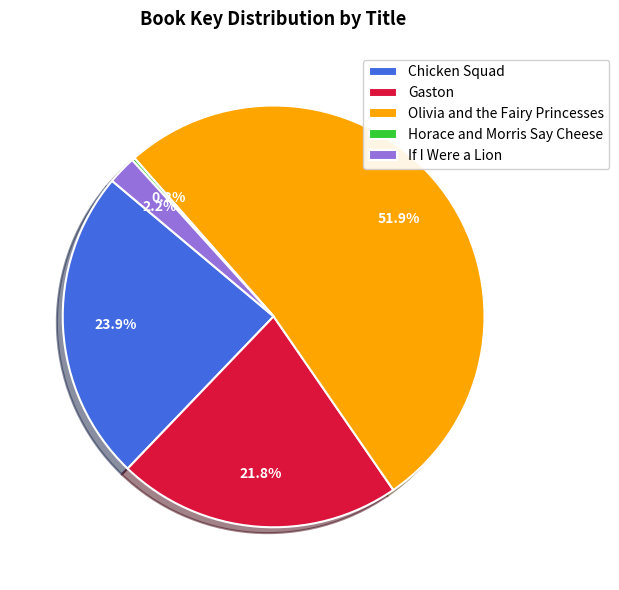

Approximately how many times larger is the value at Olivia and the Fairy Princesses compared to Chicken Squad?

2.2